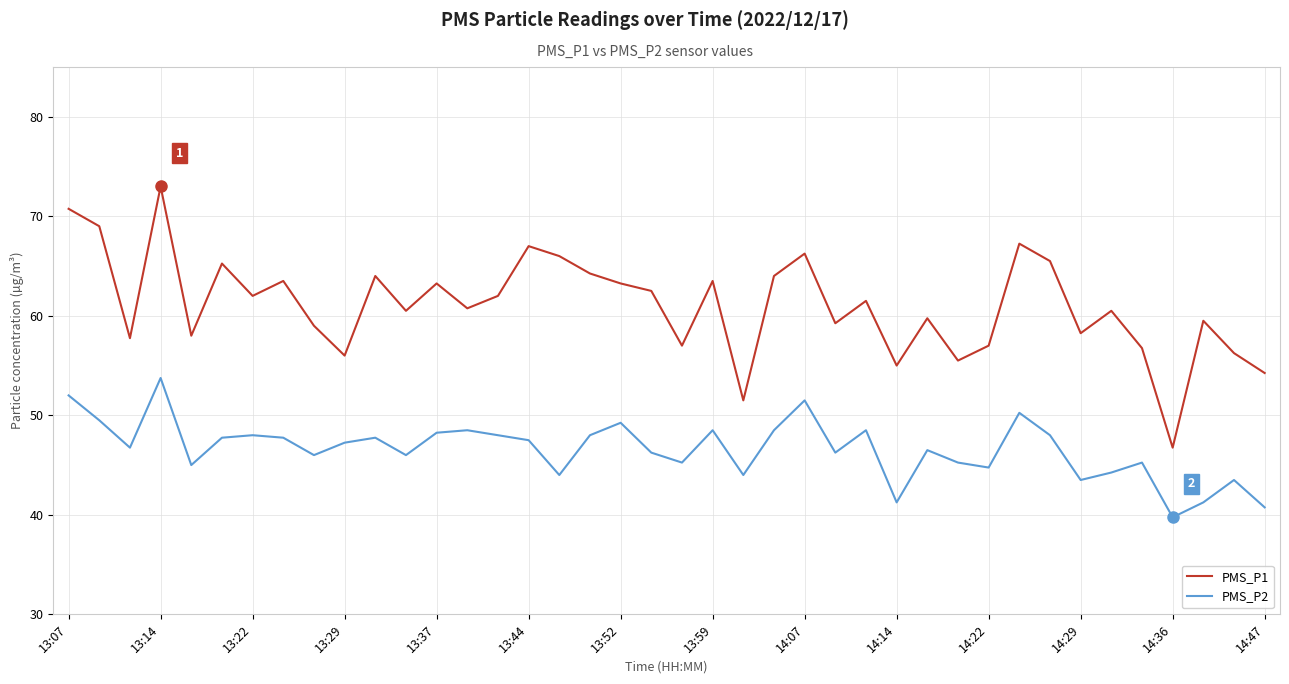

True or false: PMS_P2 and PMS_P1 cross at least once.

False